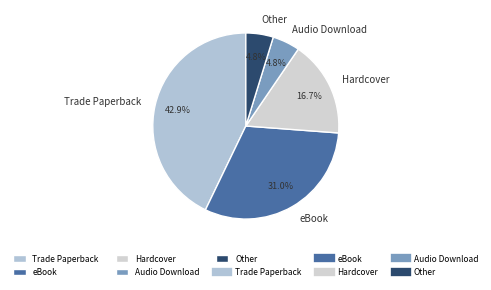

Does any single category account for the majority?

No